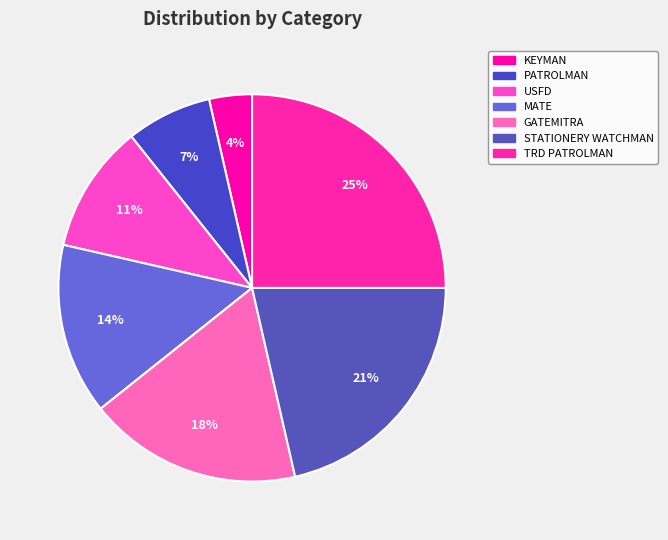

Is the sum of GATEMITRA and TRD PATROLMAN greater than half?

No